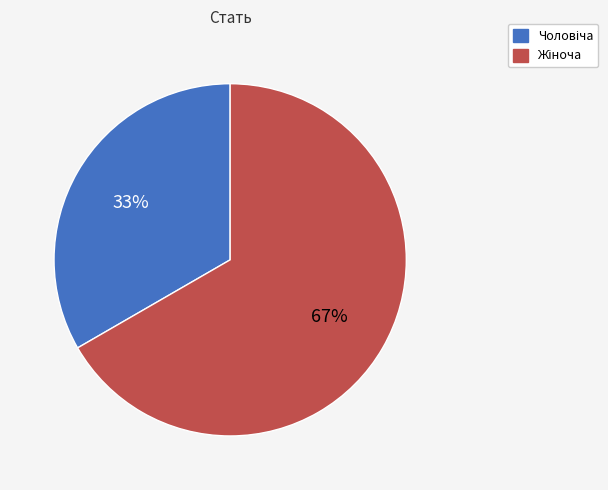

To the nearest percent, what is the average slice percentage?

50%